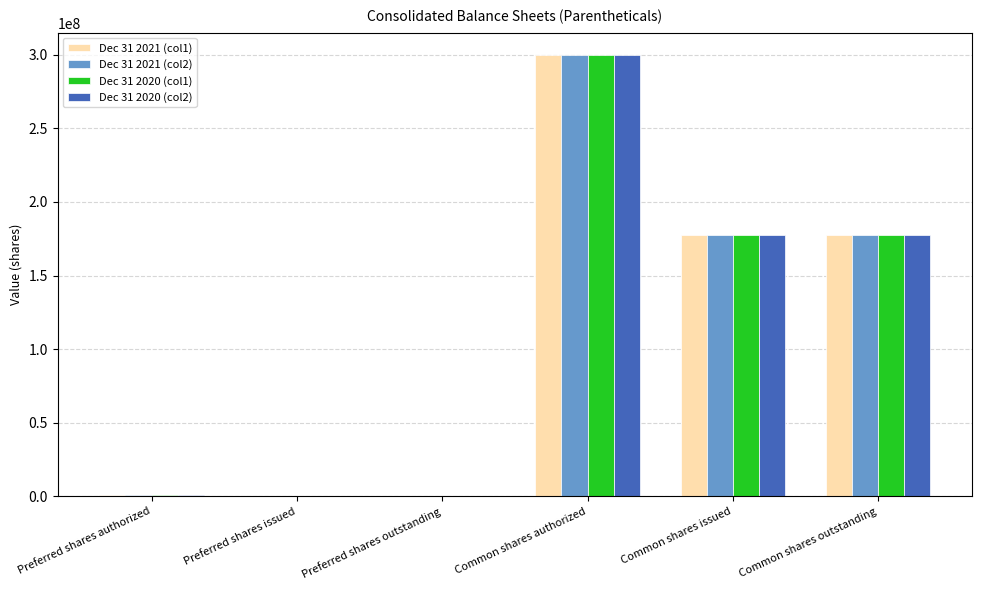

What is the average value of the Dec 31 2020 (col2) series?

109370618